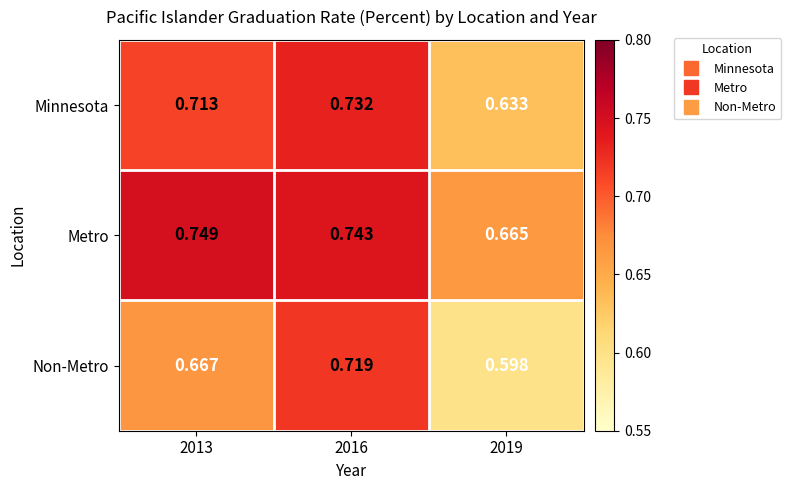

Count the number of data series in this chart.

3